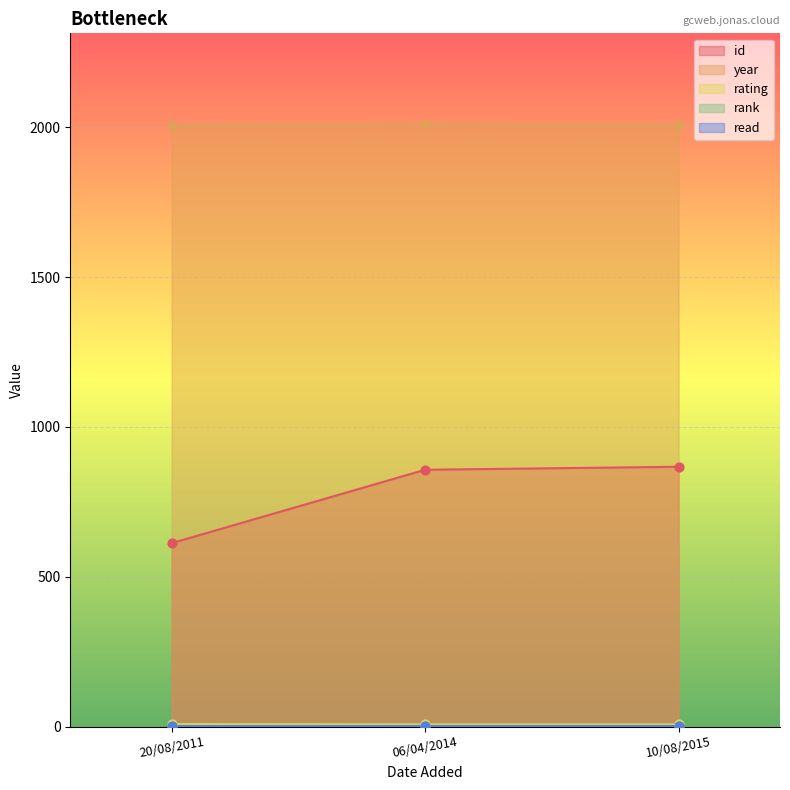

What are all the series names shown in the legend?

id, year, rating, rank, read